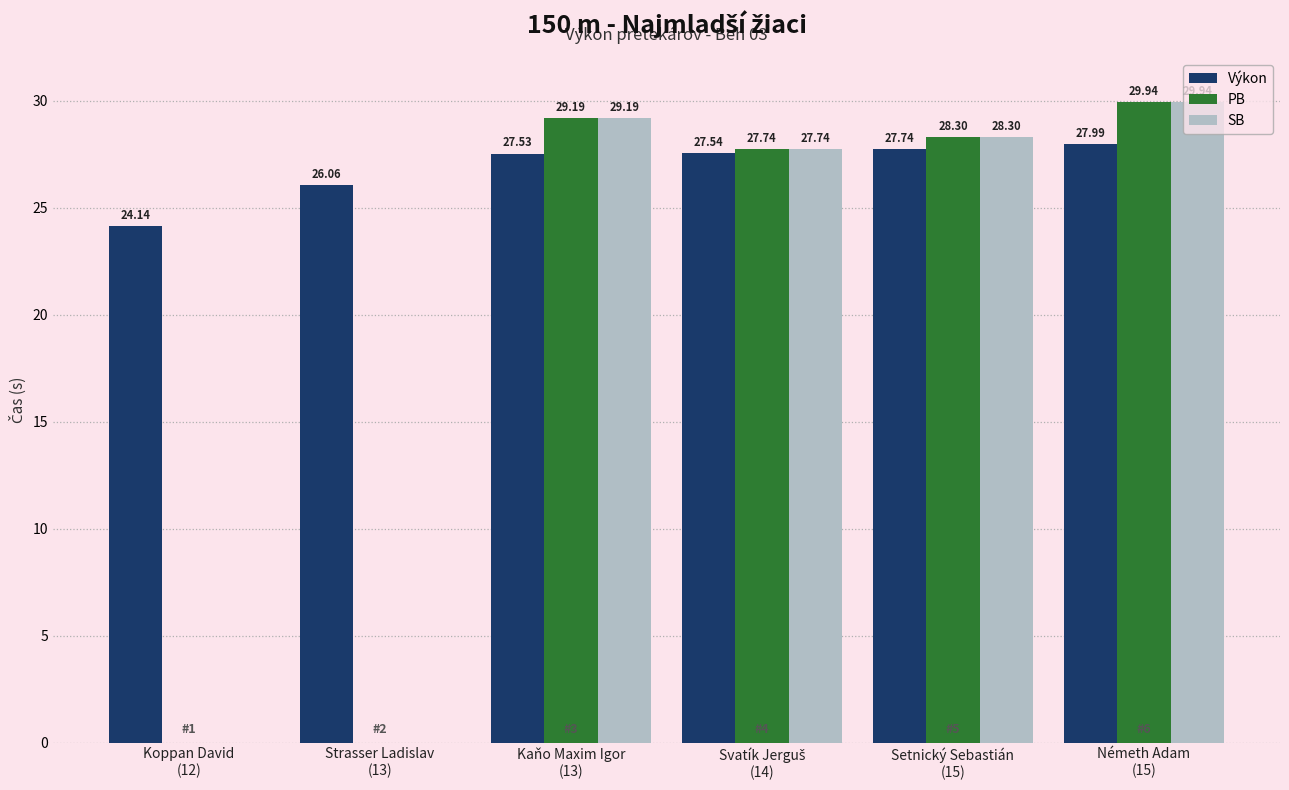

Which series has the largest total across all categories?

Výkon